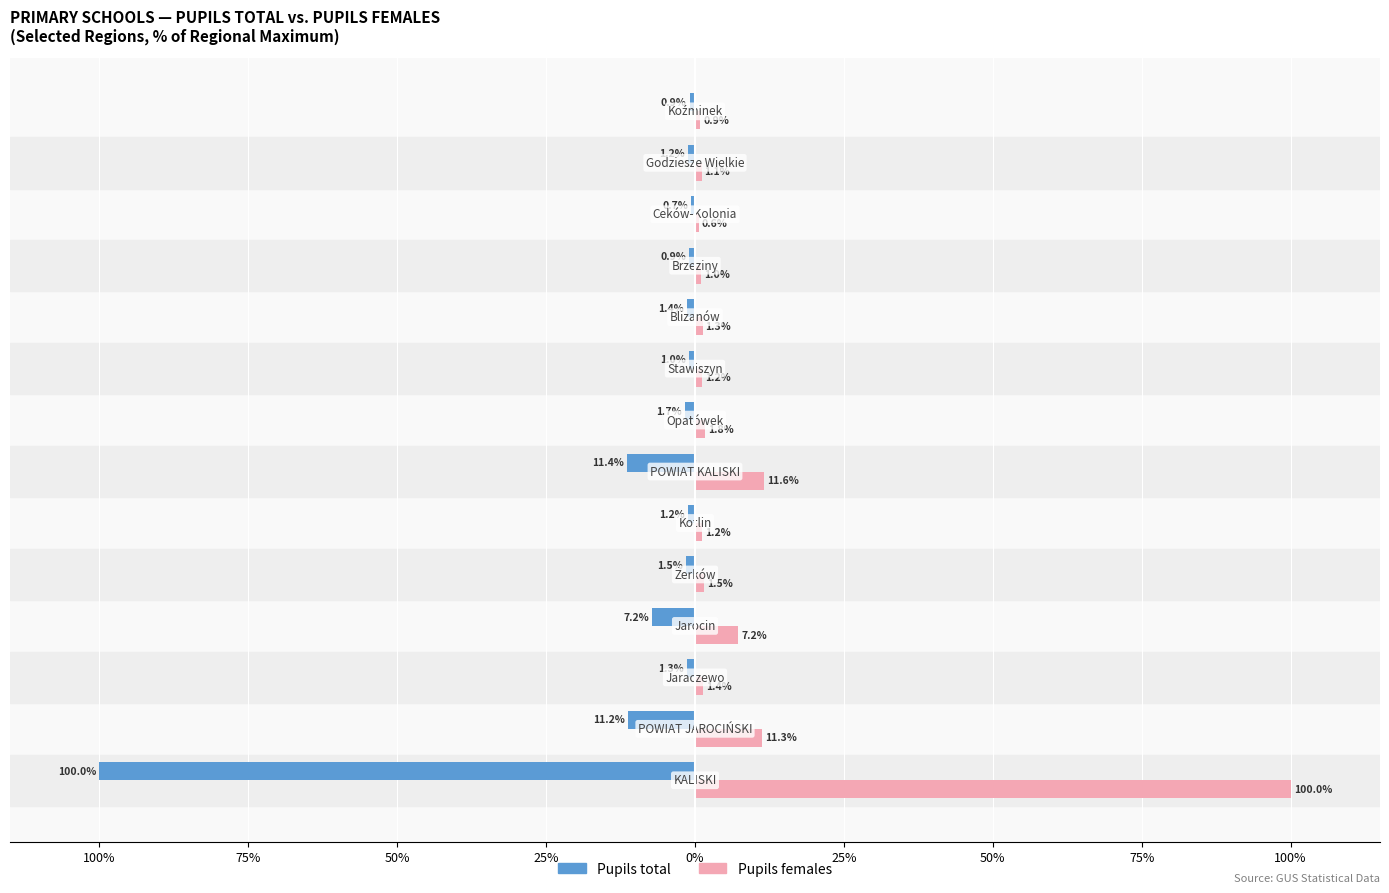

What is the average value of the Pupils total series?

-10.1